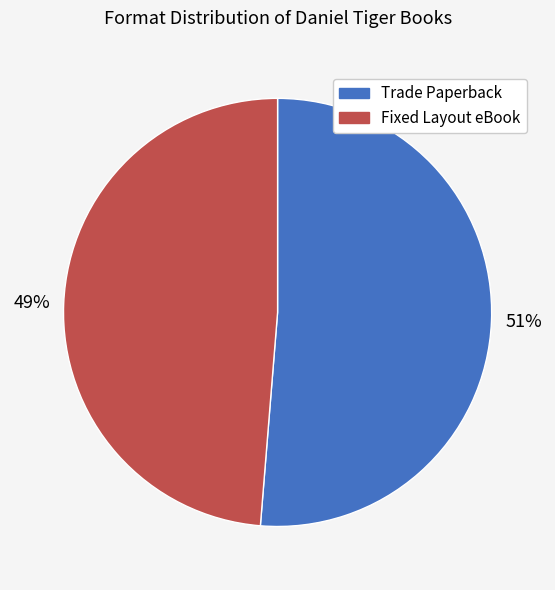

To the nearest percent, what is the average slice percentage?

50%